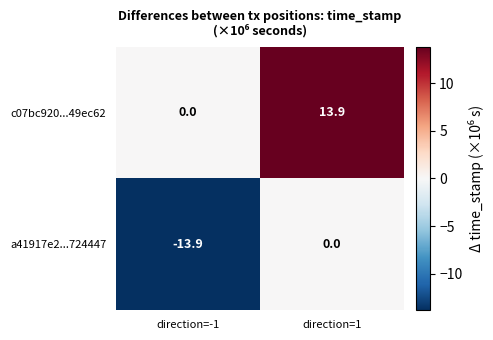

Reading right to left, extract all data points from this chart.

c07bc920...49ec62: 13.9	0.0
a41917e2...724447: 0.0	-13.9